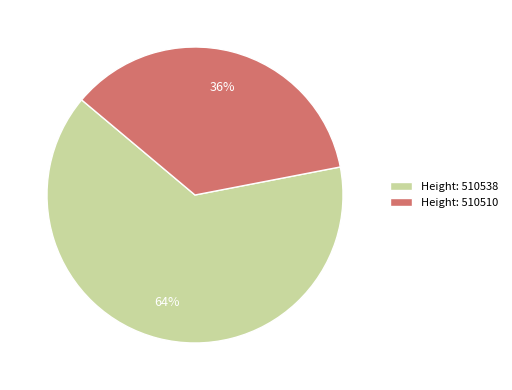

How many segments does this pie chart have?

2